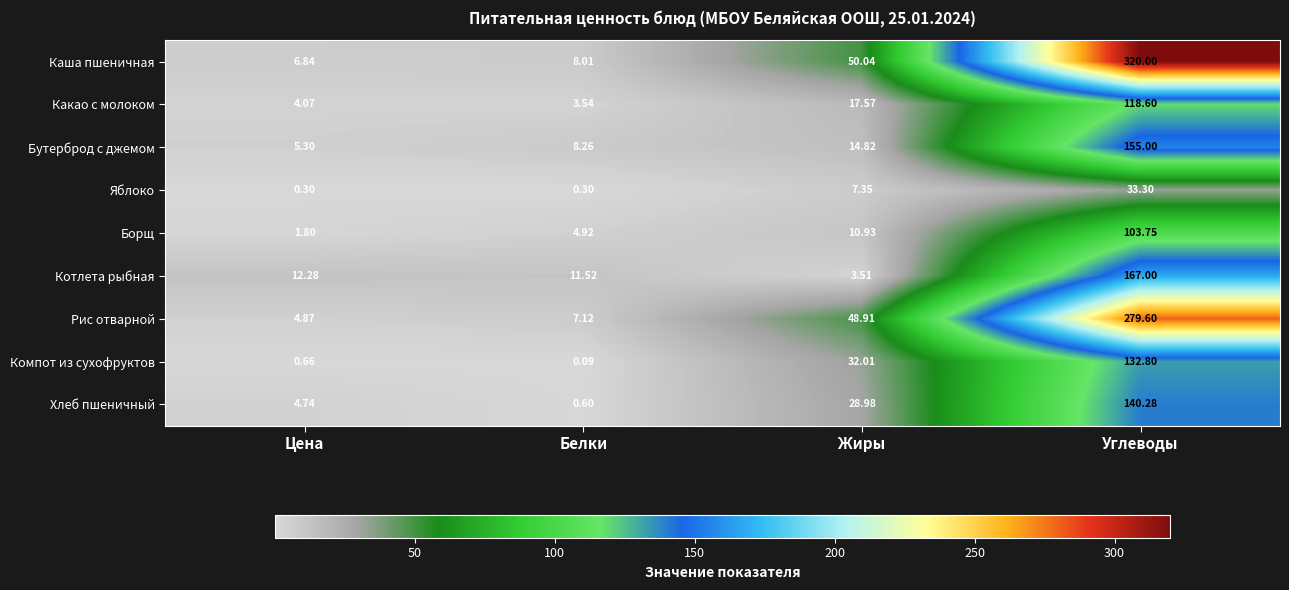

At which category does the chart reach its minimum across all series?

Белки